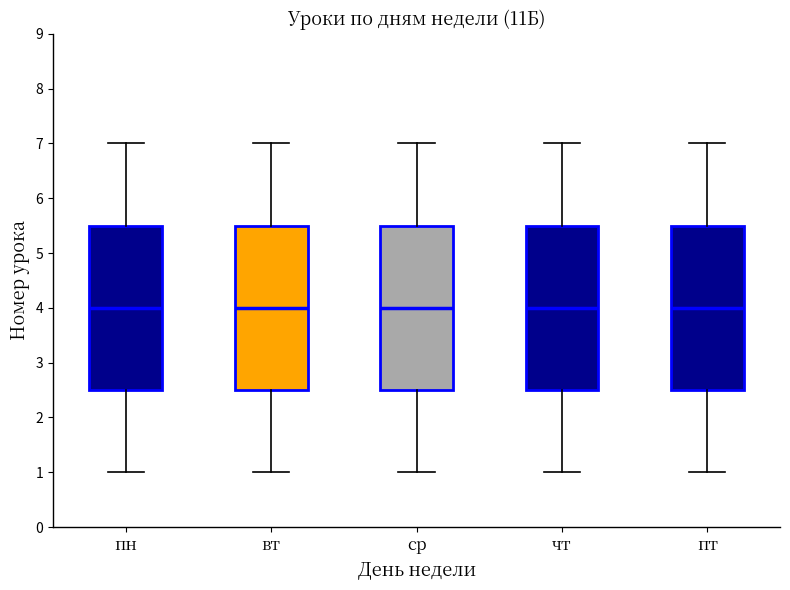

Reading left to right, transcribe this box plot: for each box, give where its median line is, the range the box spans, and where its two whiskers end, as read against the y-axis. The values are not printed on the chart, so give them approximately, as read against the axis.

пн: median 4.0, box 2.5 to 5.5, whiskers 1.0 to 7.0
вт: median 4.0, box 2.5 to 5.5, whiskers 1.0 to 7.0
ср: median 4.0, box 2.5 to 5.5, whiskers 1.0 to 7.0
чт: median 4.0, box 2.5 to 5.5, whiskers 1.0 to 7.0
пт: median 4.0, box 2.5 to 5.5, whiskers 1.0 to 7.0